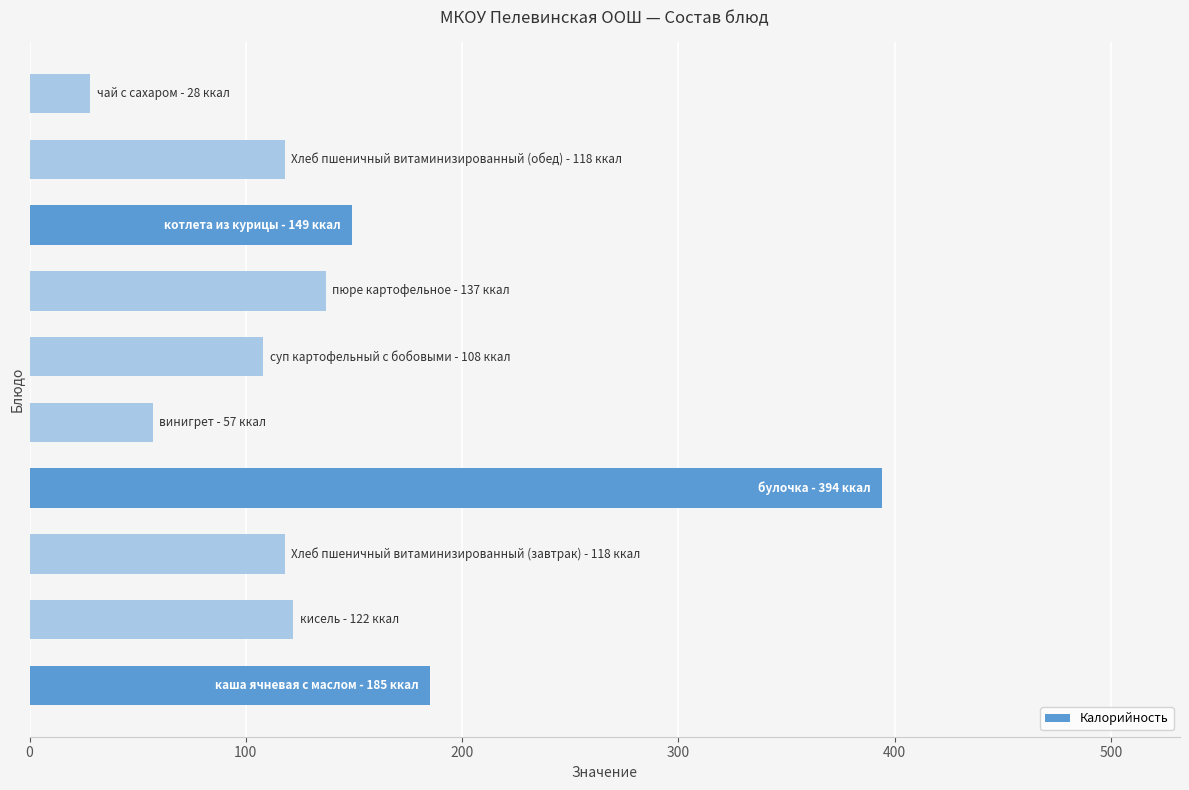

How many categories are shown in the chart?

10